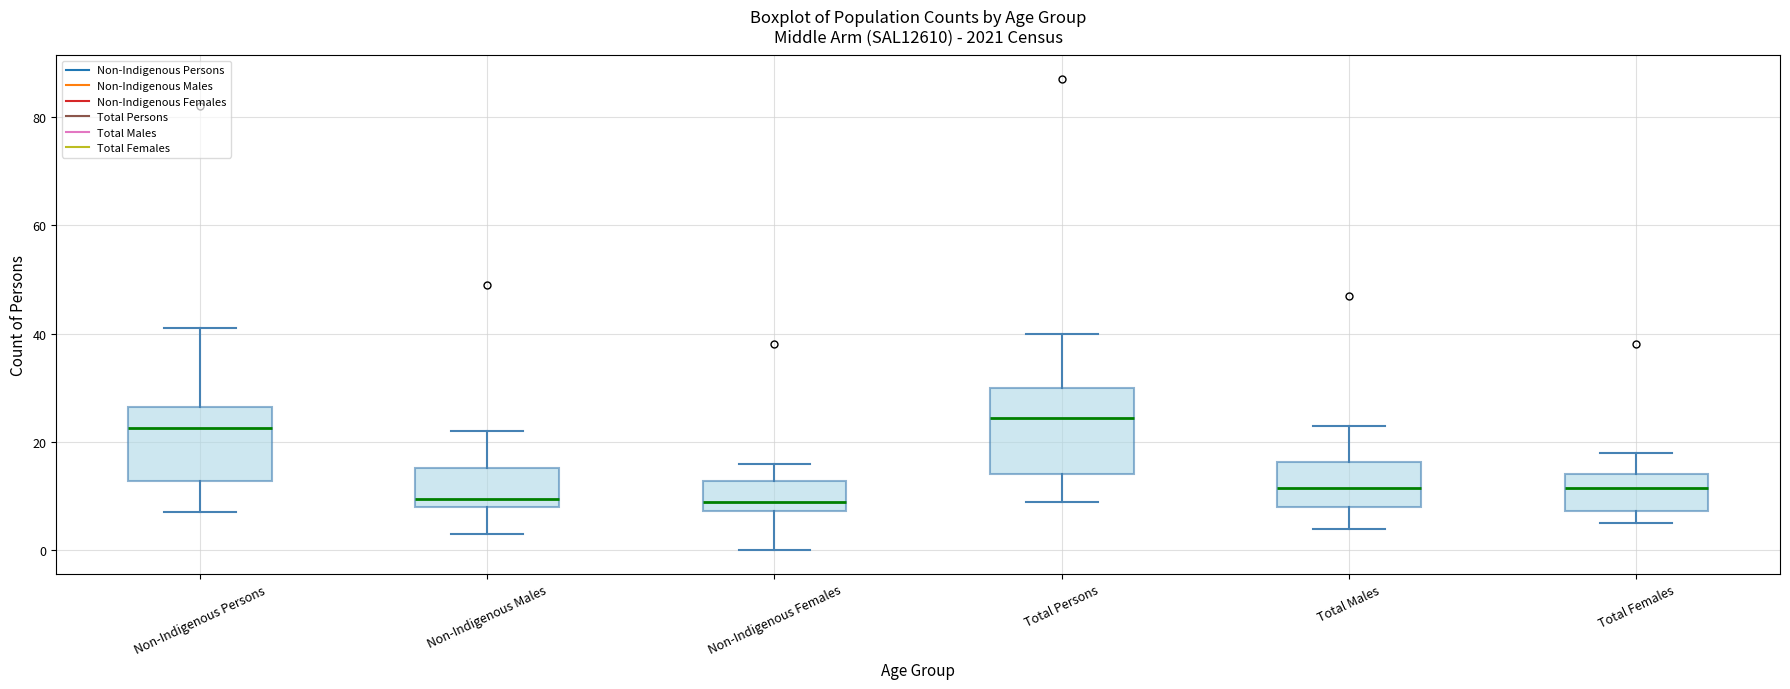

Reading left to right, transcribe this box plot: for each box, give where its median line is, the range the box spans, and where its two whiskers end, as read against the y-axis. The values are not printed on the chart, so give them approximately, as read against the axis.

Non-Indigenous Persons: median 22, box 12 to 26, whiskers 8 to 42
Non-Indigenous Males: median 10, box 8 to 16, whiskers 4 to 22
Non-Indigenous Females: median 10, box 8 to 12, whiskers 0 to 16
Total Persons: median 24, box 14 to 30, whiskers 10 to 40
Total Males: median 12, box 8 to 16, whiskers 4 to 24
Total Females: median 12, box 8 to 14, whiskers 6 to 18